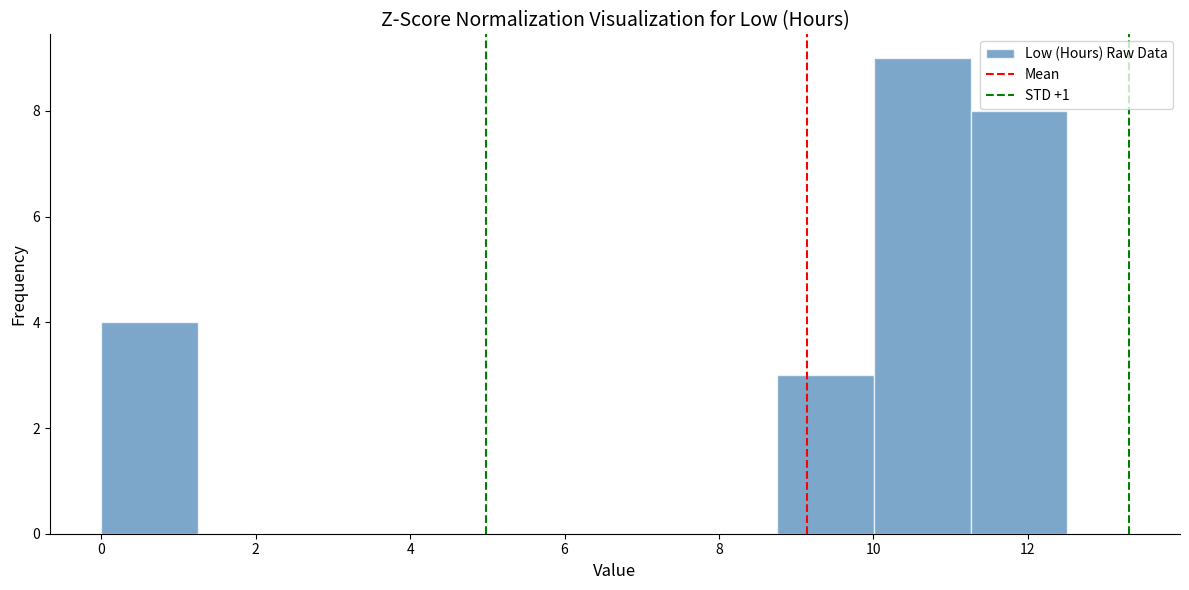

What is the height of the bar covering 0.0 to 1.2 on the x-axis? Neither the bar edges nor the heights are printed on the chart, so give them approximately, as read against the axes.

4